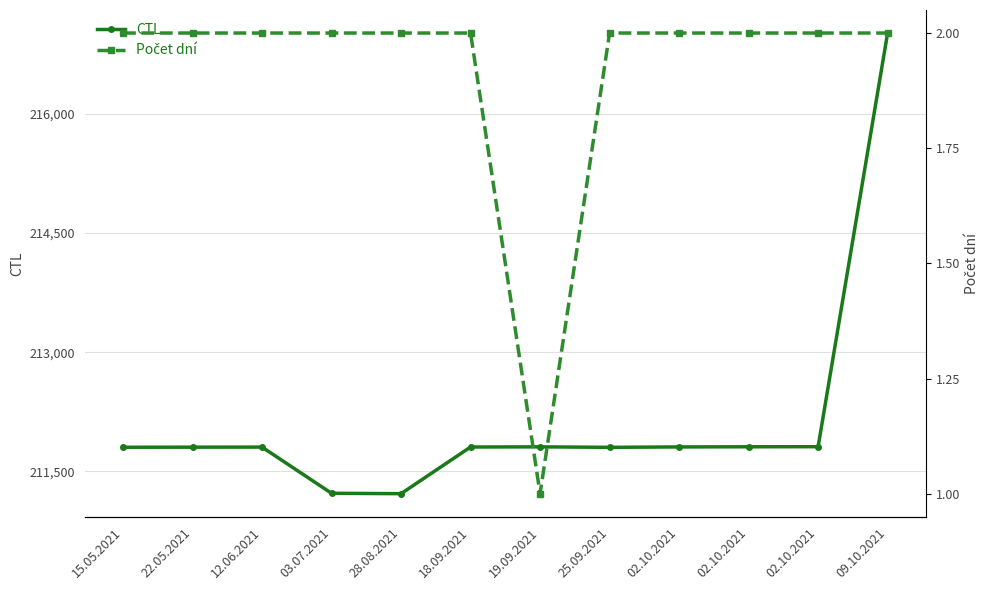

Which series has the widest spread of values?

CTL